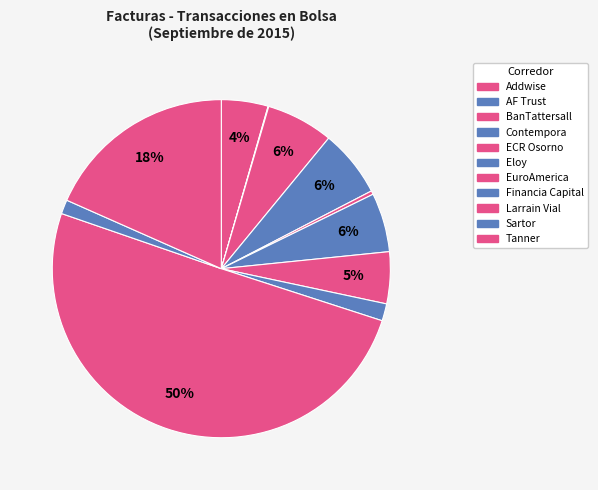

How much of the chart is everything except Financia Capital?

98.4%